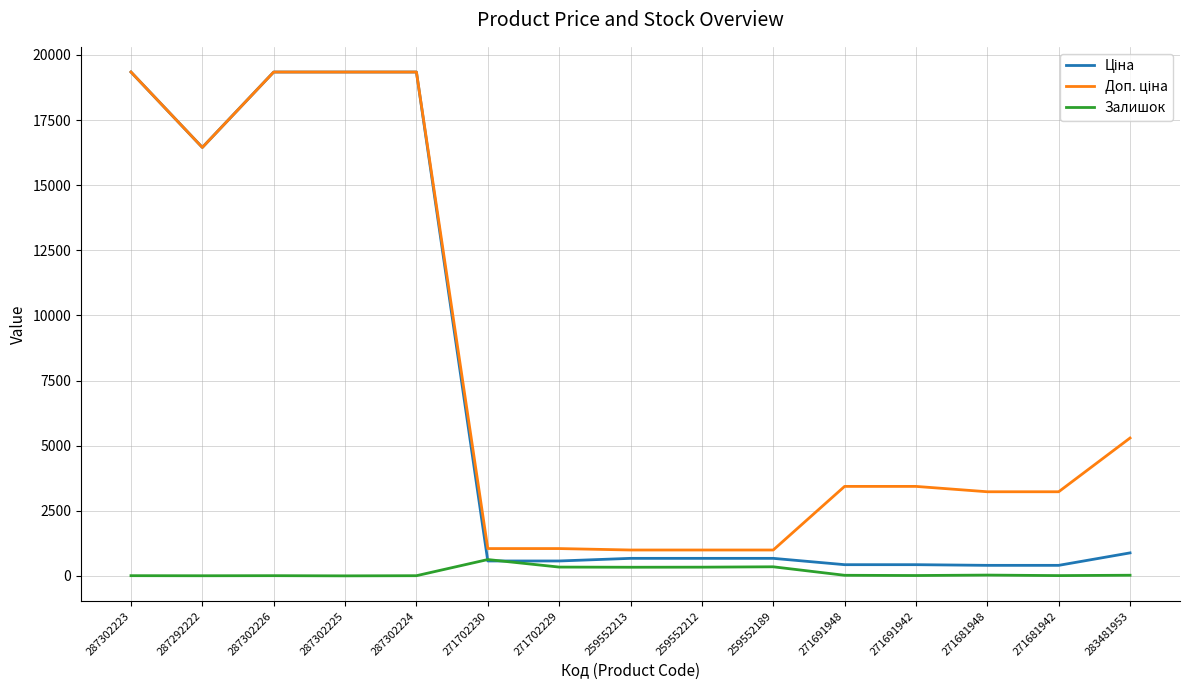

The Залишок series shows 7.0 at 287302226. True or false?

True